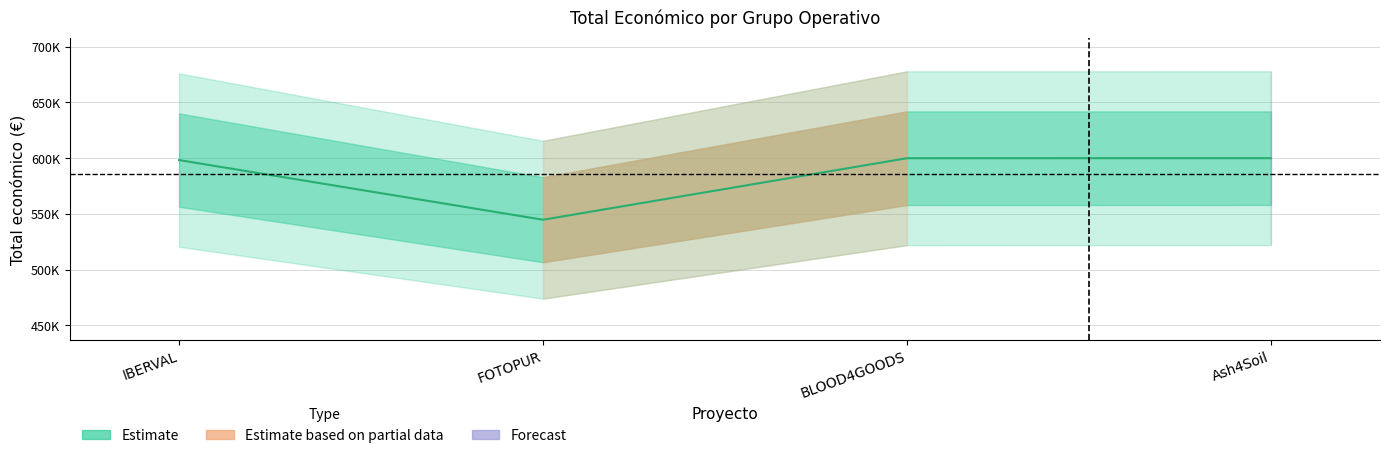

List the labels in order of value, smallest first.

FOTOPUR, IBERVAL, BLOOD4GOODS, Ash4Soil